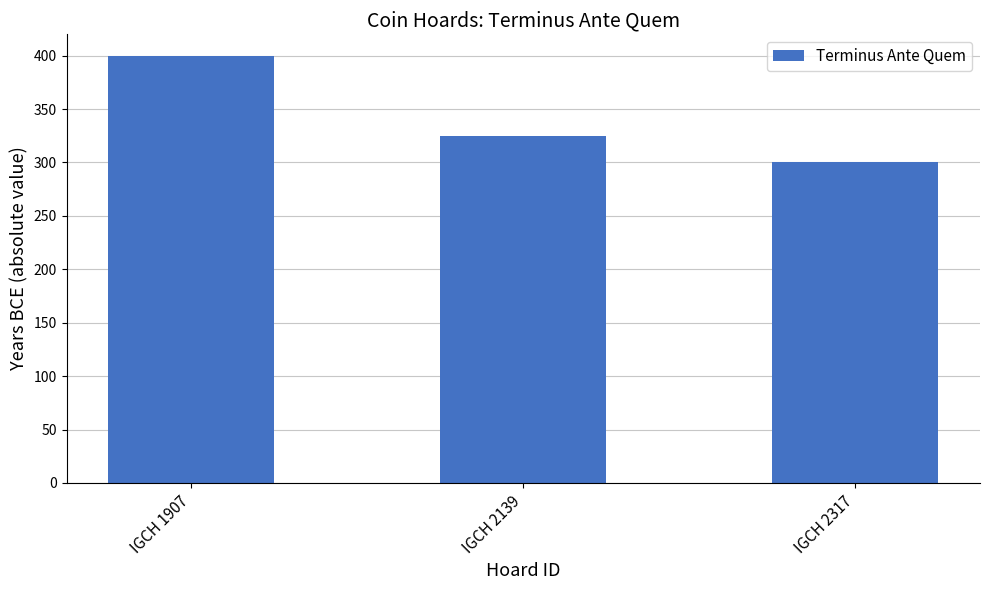

Reading right to left, extract all data points from this chart.

300	325	400